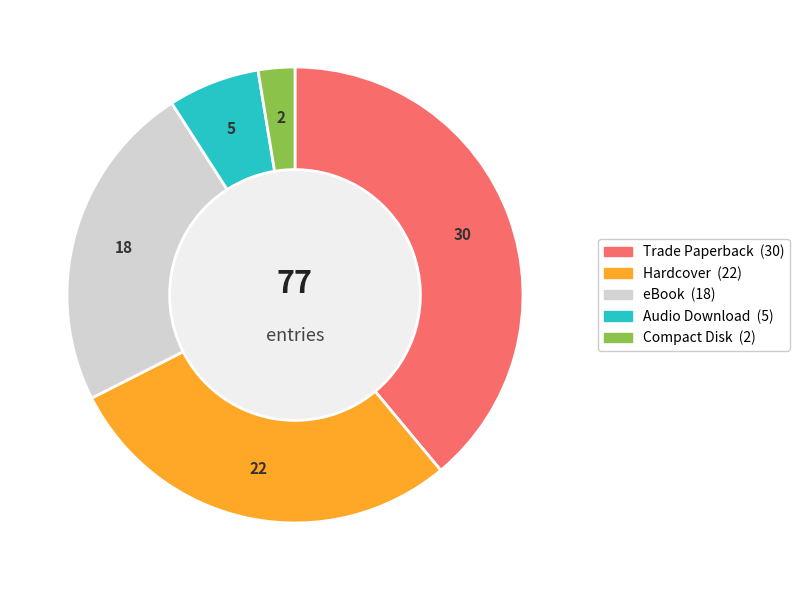

How many segments does this pie chart have?

5